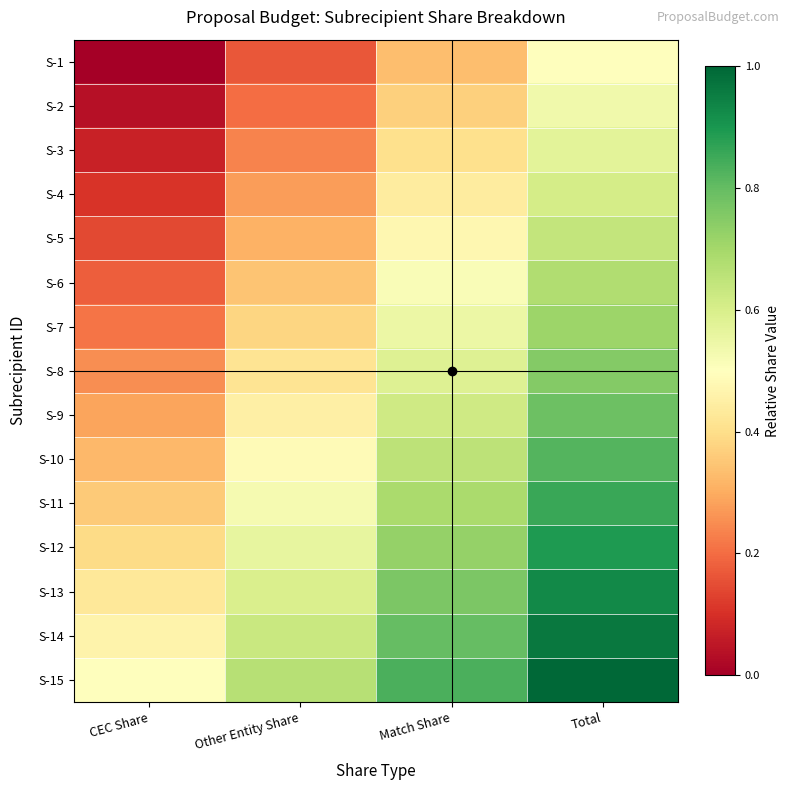

What is the difference between the highest and lowest values at Match Share?

0.5